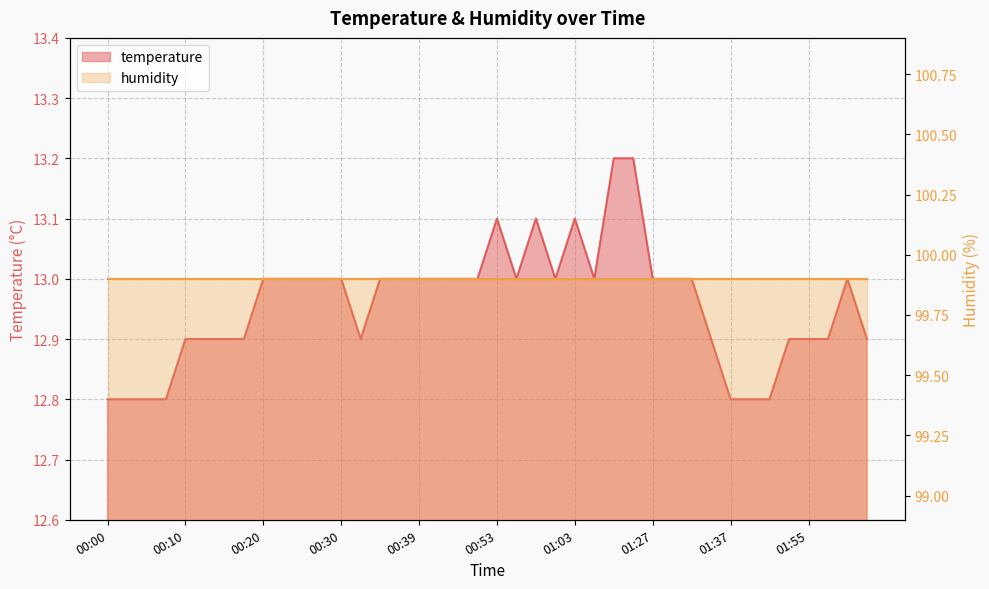

What is the value of the 15th point from the left?

13.0